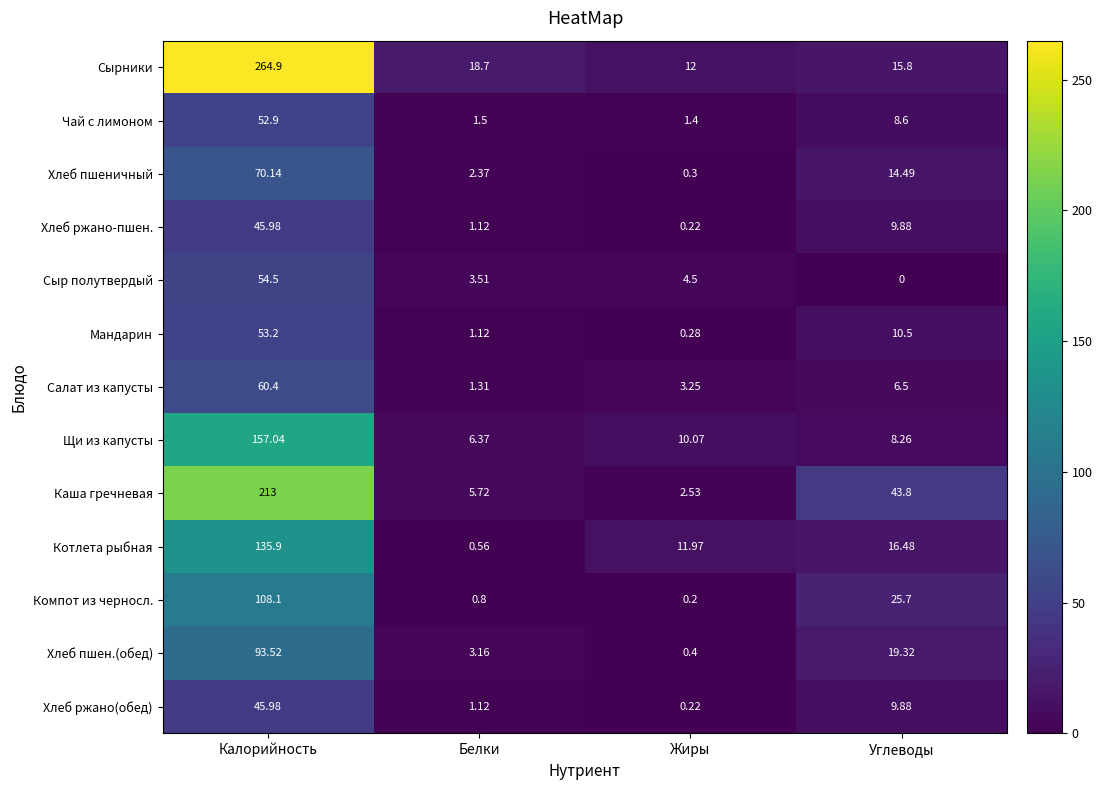

Between Калорийность and Белки, which series saw the biggest shift?

Сырники